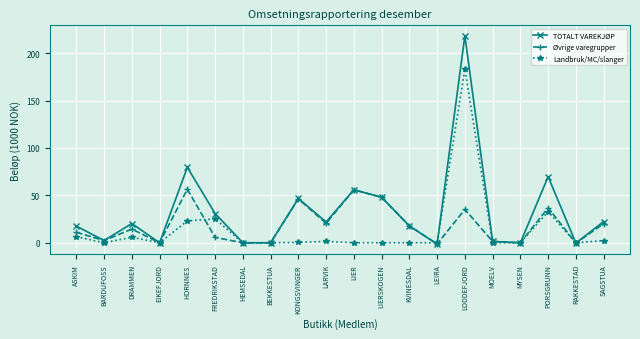

What is the sum of the Øvrige varegrupper values at DRAMMEN and LARVIK?

35.0